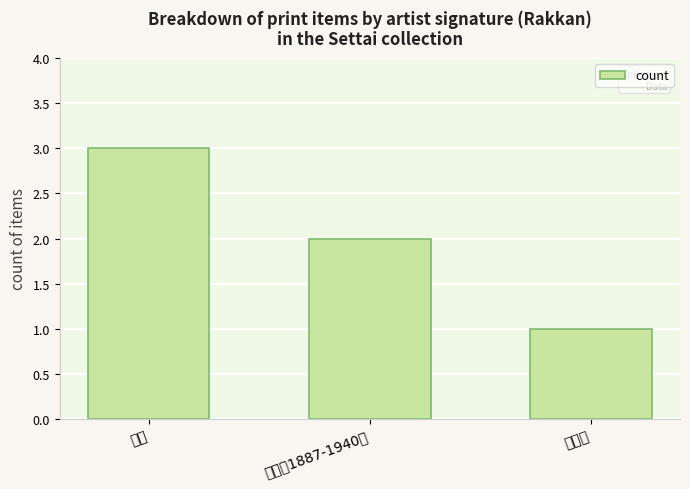

What is the difference between the second highest and minimum values?

1